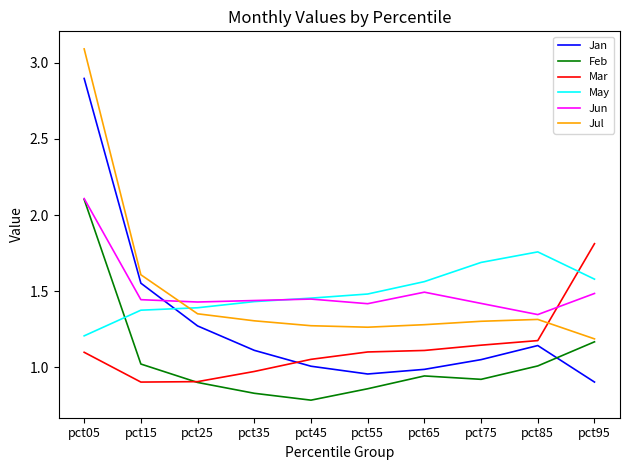

Is the value of Jun at pct95 greater than the value of May at pct85?

No